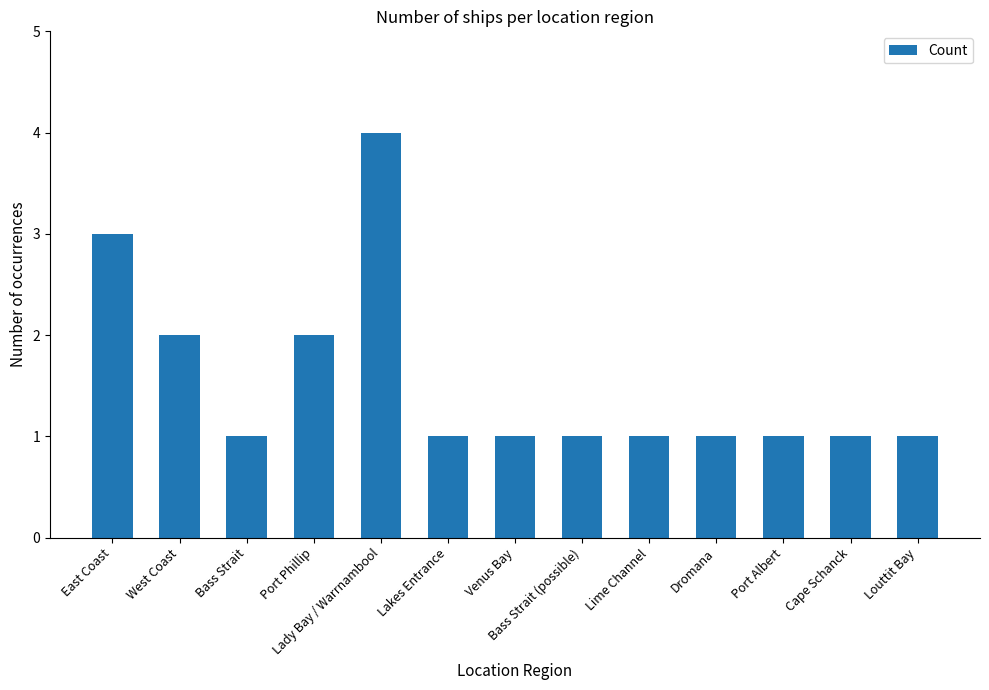

What is the difference between the values at East Coast and Lady Bay / Warrnambool?

1